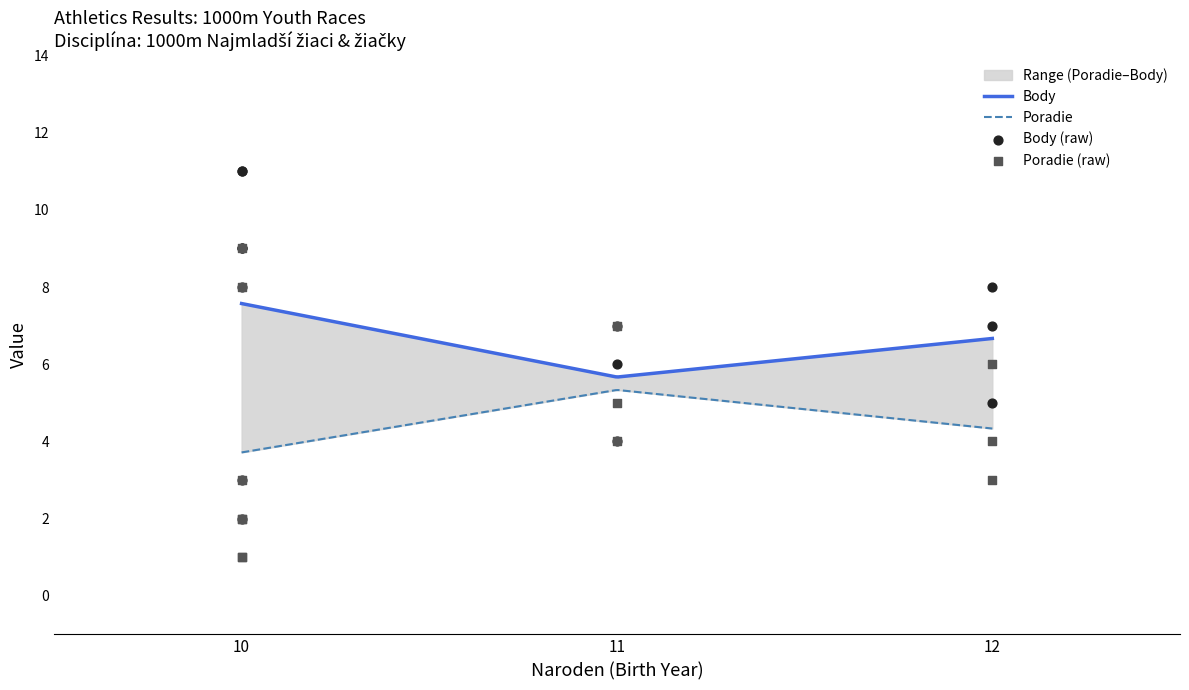

Is the value of Poradie at 10 greater than the value of Body at 11?

No